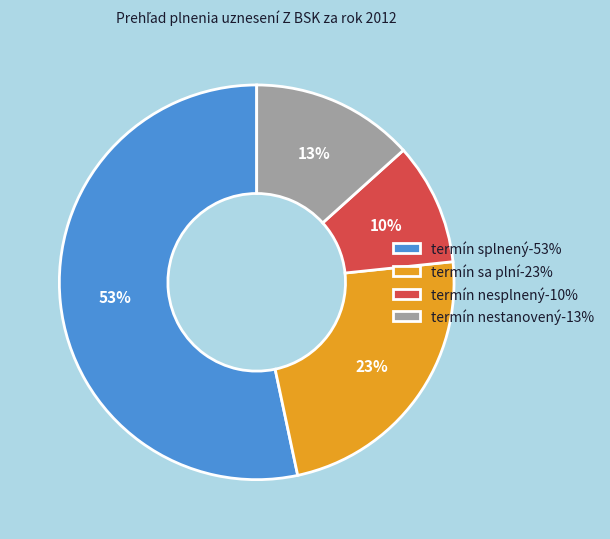

Is there a majority slice in this chart?

Yes